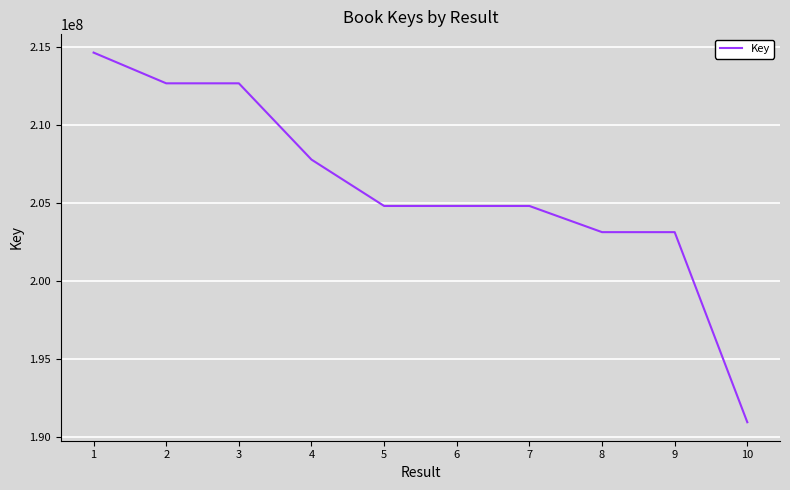

What is the minimum value shown in the chart?

190947324